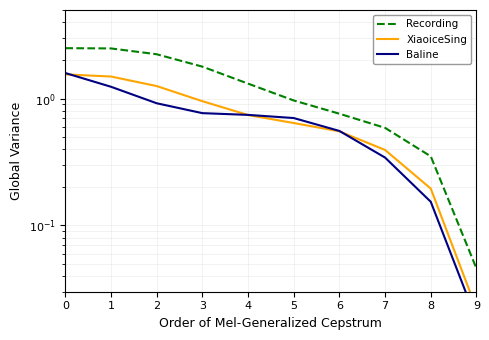

At which label is Baline closest to 0?

9